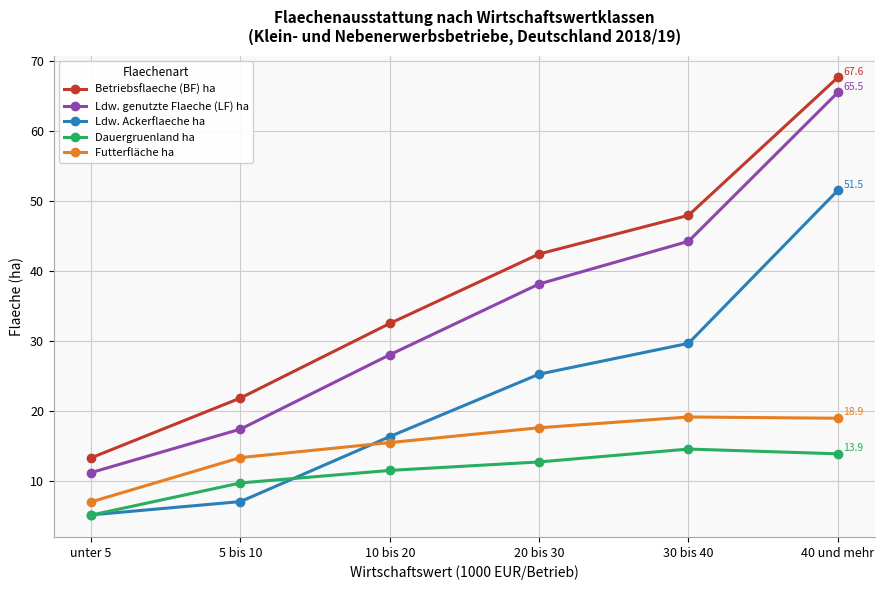

At which category is the sum across all series the highest?

40 und mehr